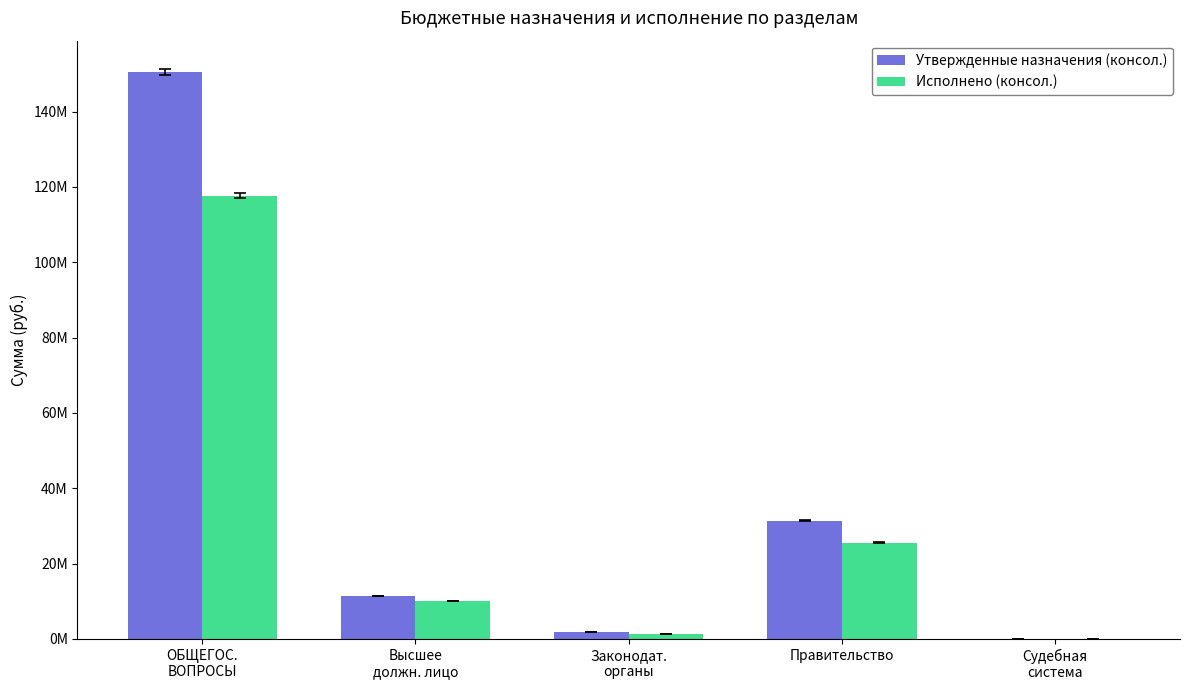

The value of Утвержденные назначения (консол.) at Высшее
должн. лицо is 11445903.0. True or false?

True